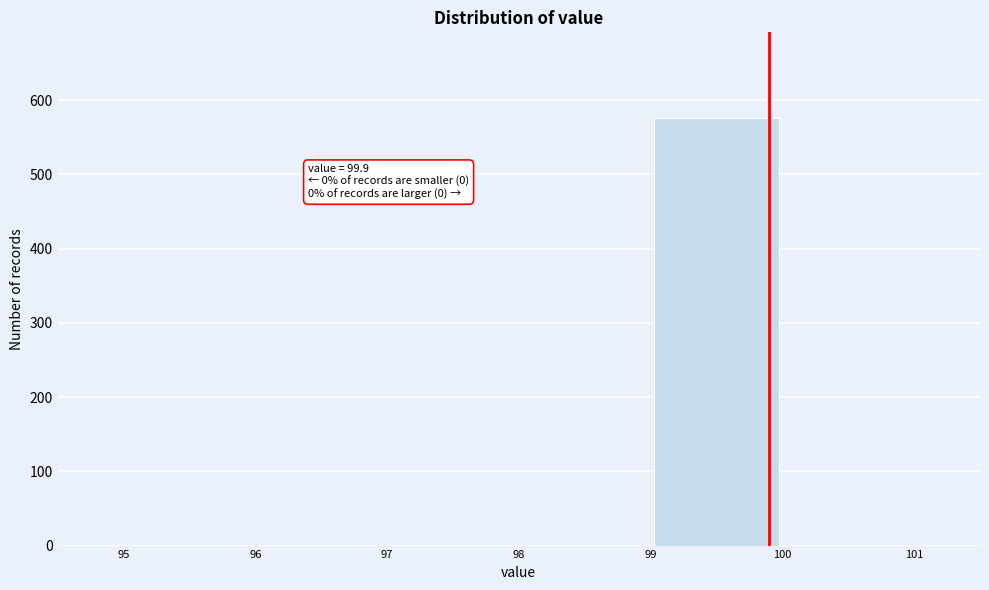

Over which range of the x-axis is the bar tallest?

99 to 100